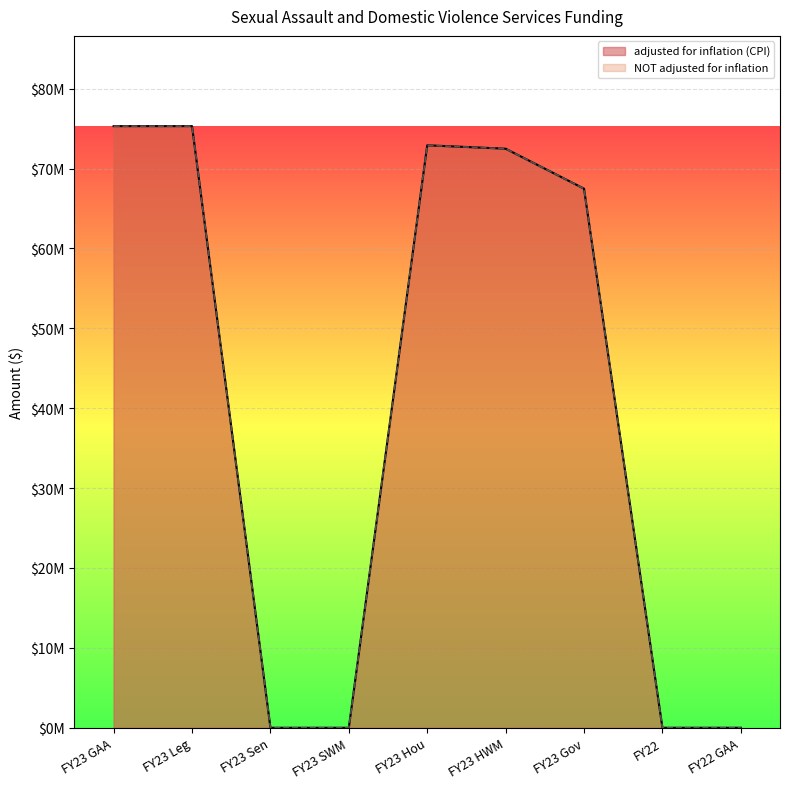

Reading right to left, list all the values displayed in this chart.

adjusted for inflation (CPI): 0	0	67485333	72485333	72910333	0	0	75310333	75310333
NOT adjusted for inflation: 0	0	67485333	72485333	72910333	0	0	75310333	75310333